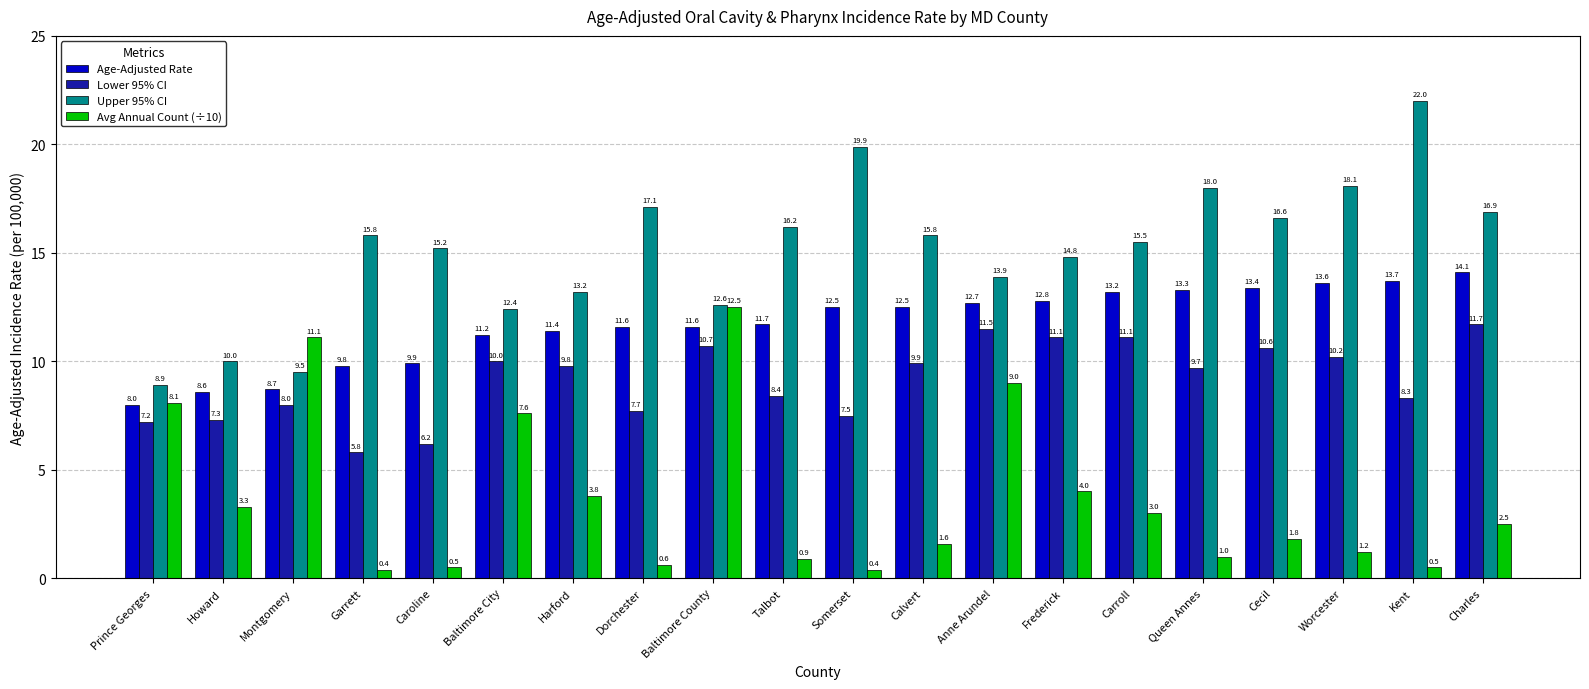

How many values in the Upper 95% CI series exceed 15?

12